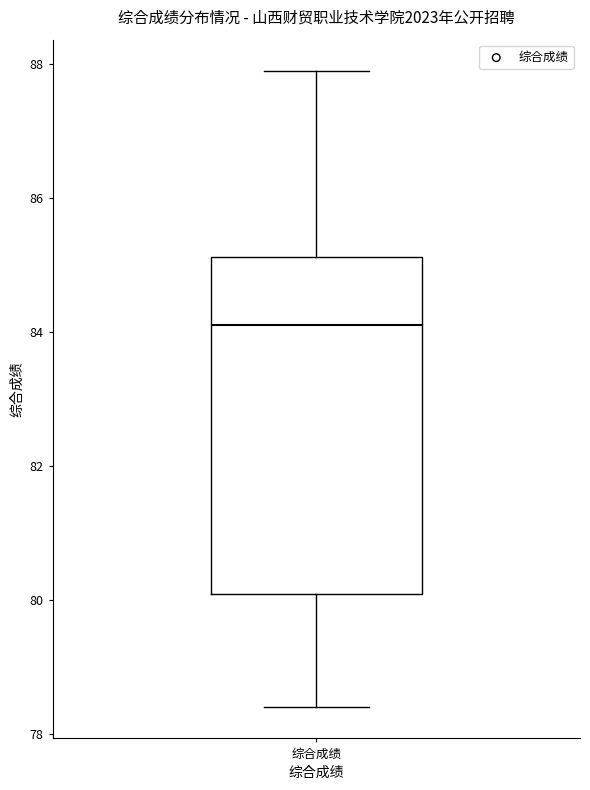

Transcribe this box plot: give where the median line is, the range the box spans, and where the two whiskers end, as read against the y-axis. The values are not printed on the chart, so give them approximately, as read against the axis.

median 84.2, box 80.0 to 85.2, whiskers 78.4 to 87.8